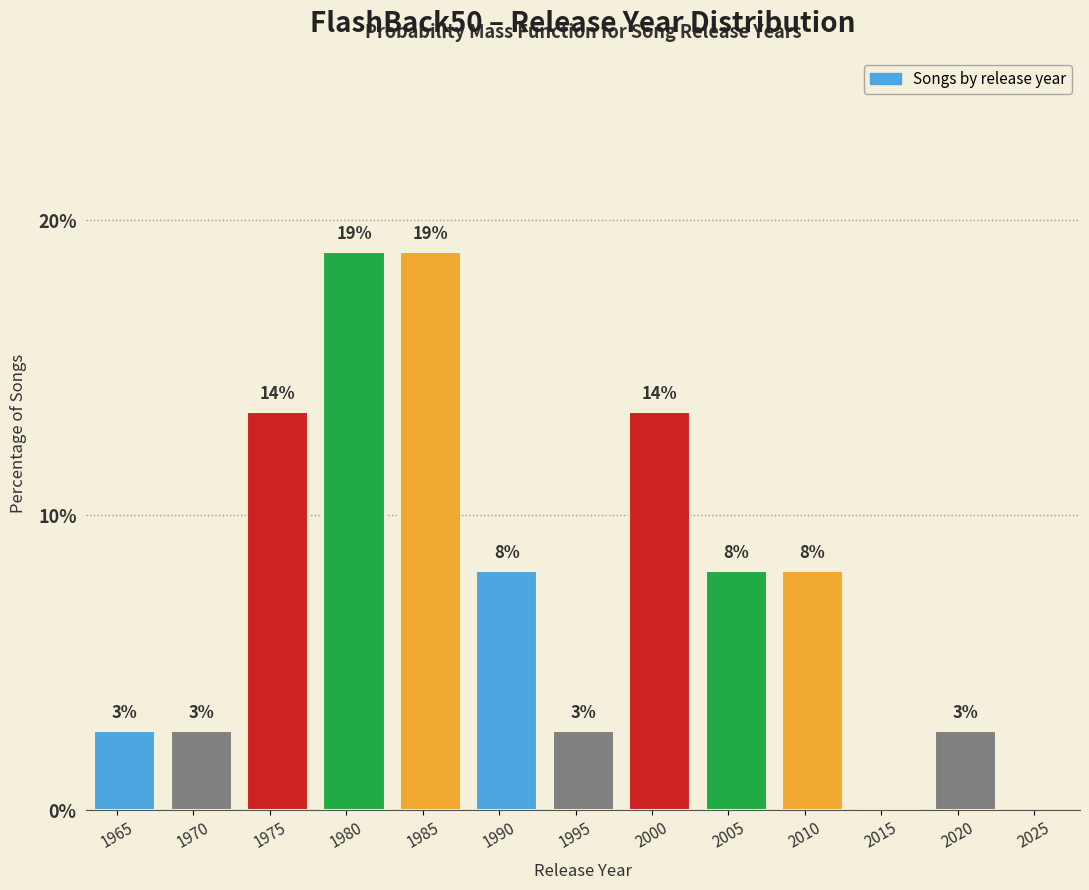

Are the bars horizontal?

No